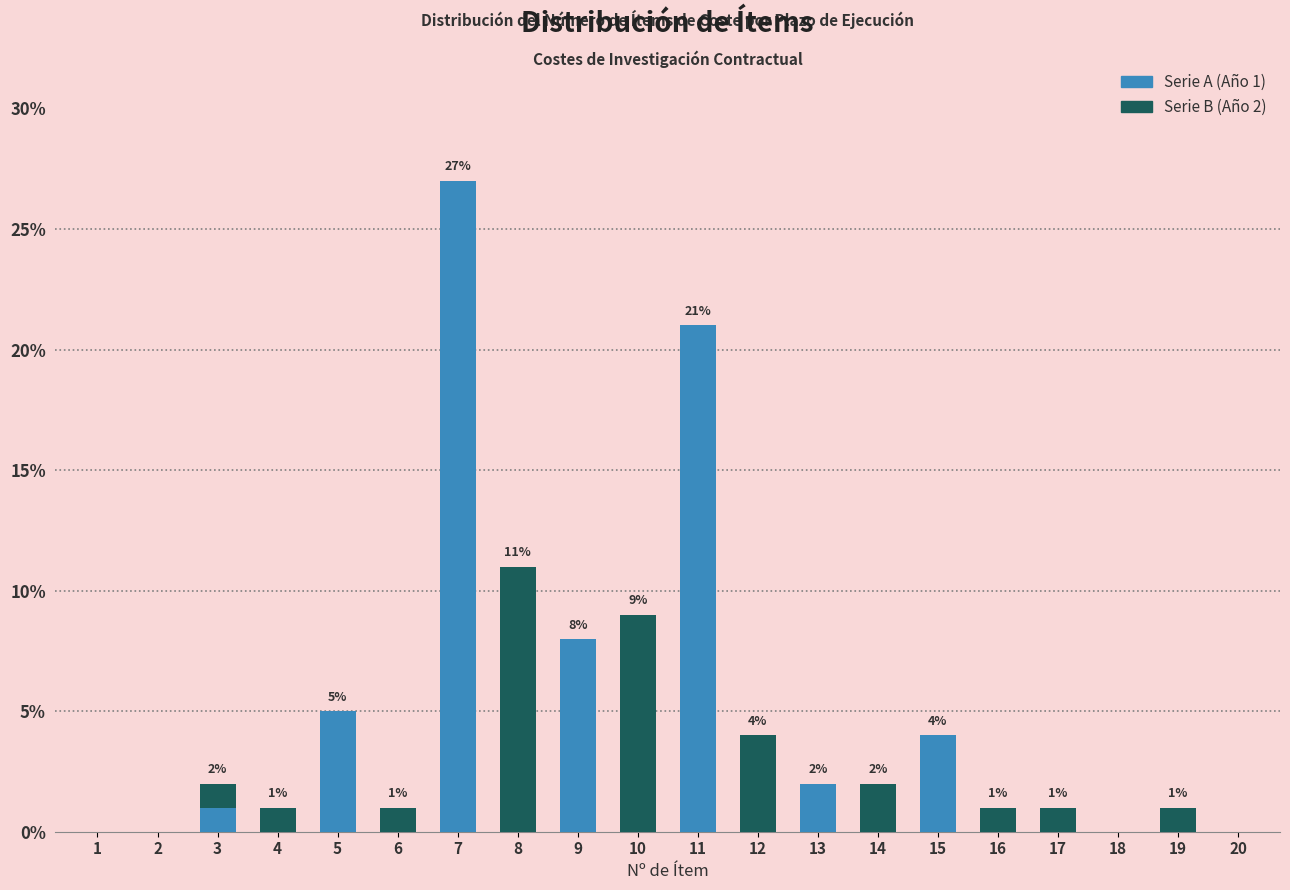

At which category is the sum across all series the highest?

7